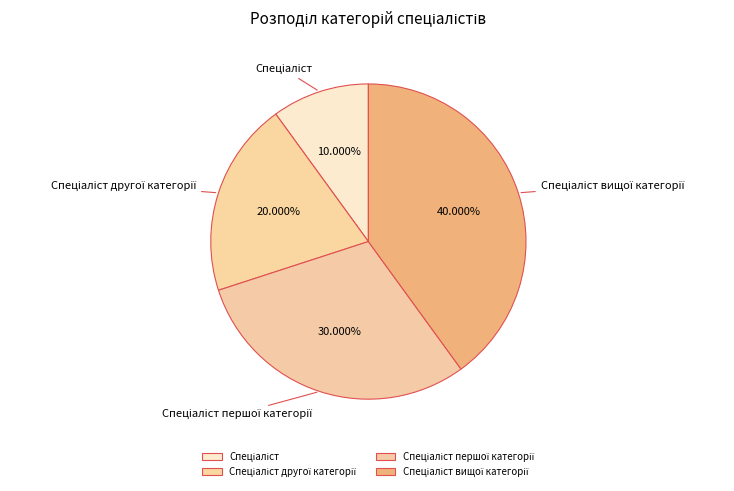

Is there a majority slice in this chart?

No